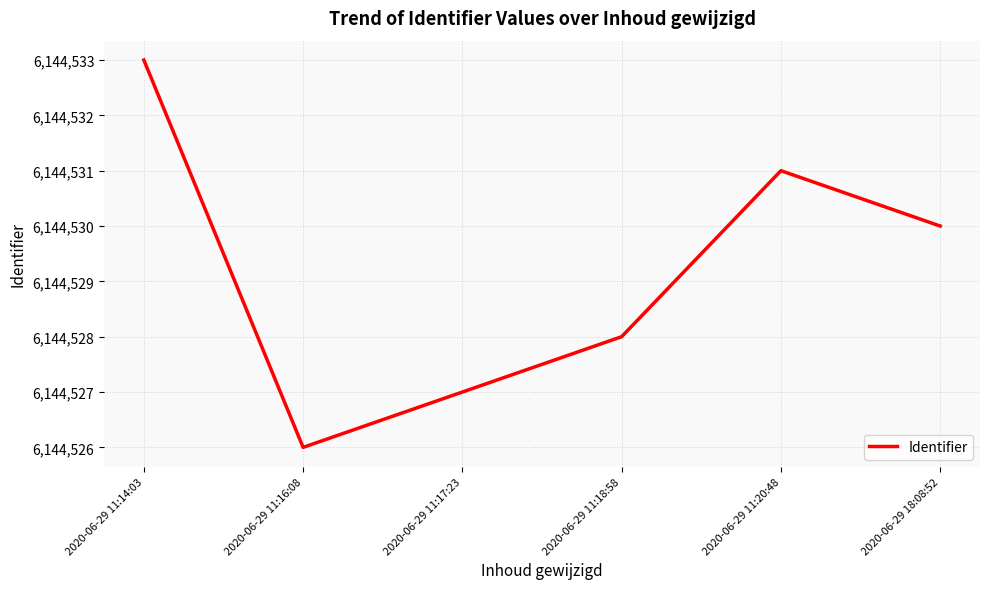

Reading left to right, what are all the values shown in this chart?

6144533	6144526	6144527	6144528	6144531	6144530